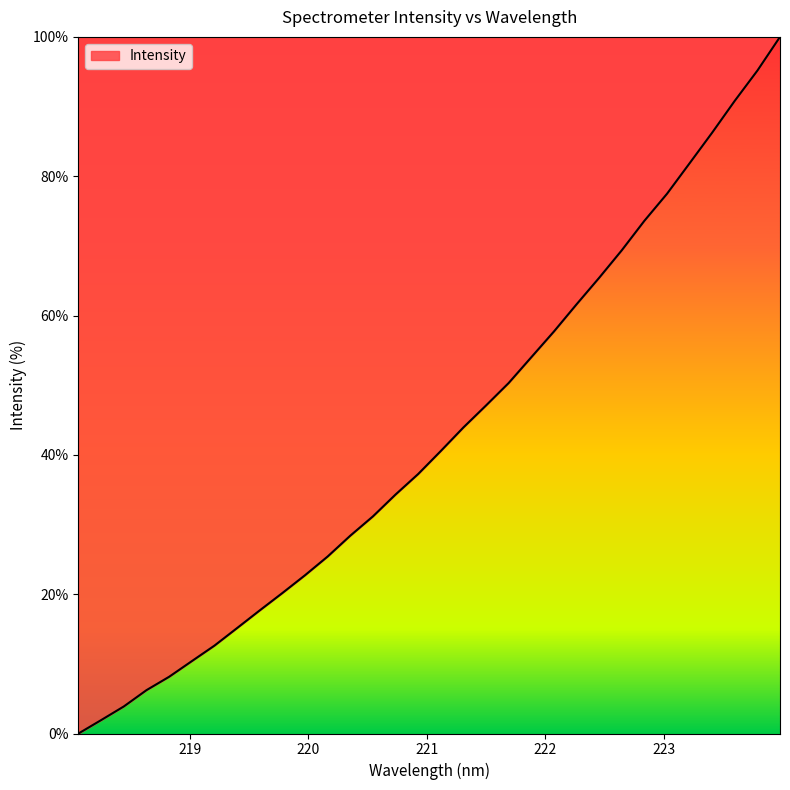

What is the maximum value shown in the chart?

100.0